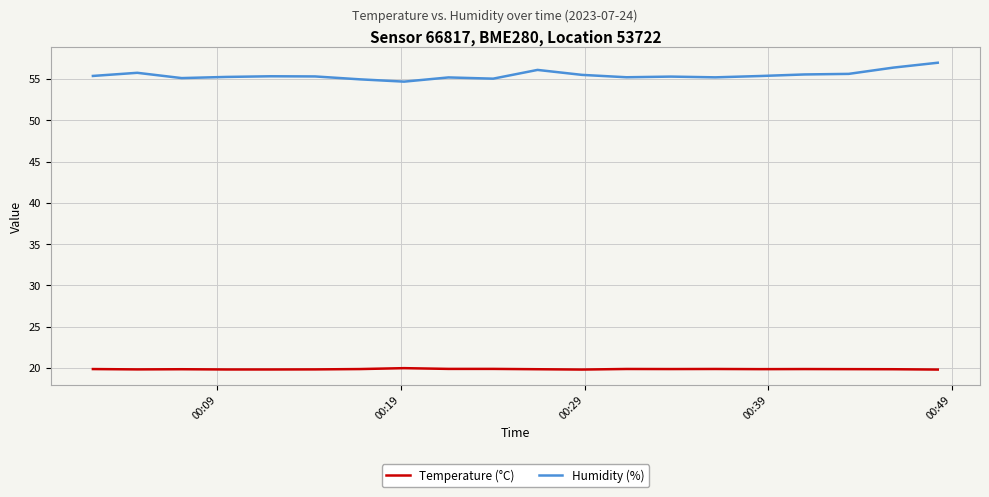

True or false: Temperature (°C) and Humidity (%) cross at least once.

False